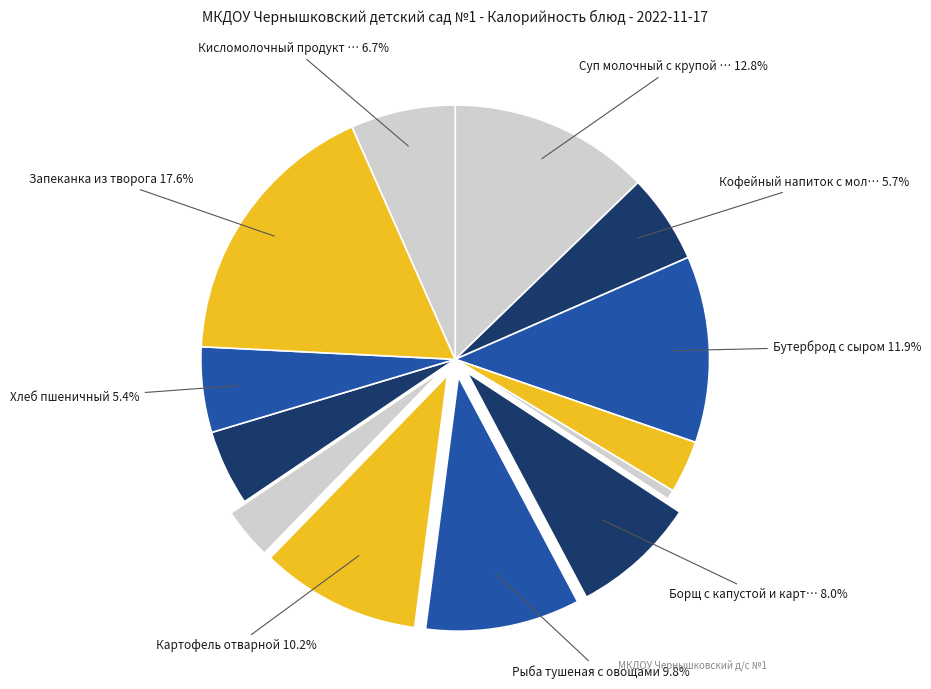

How many segments does this pie chart have?

13